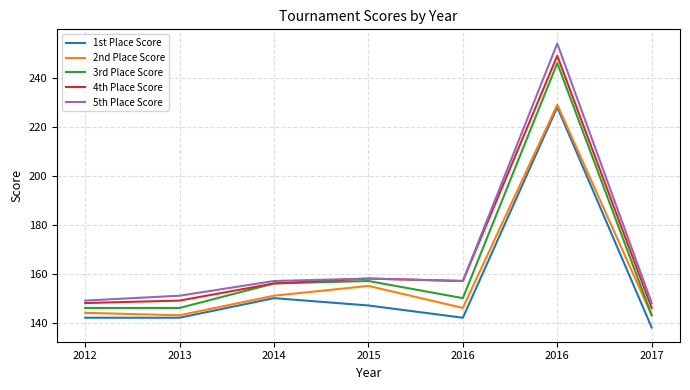

What is the sum of all 5th Place Score values?

1174